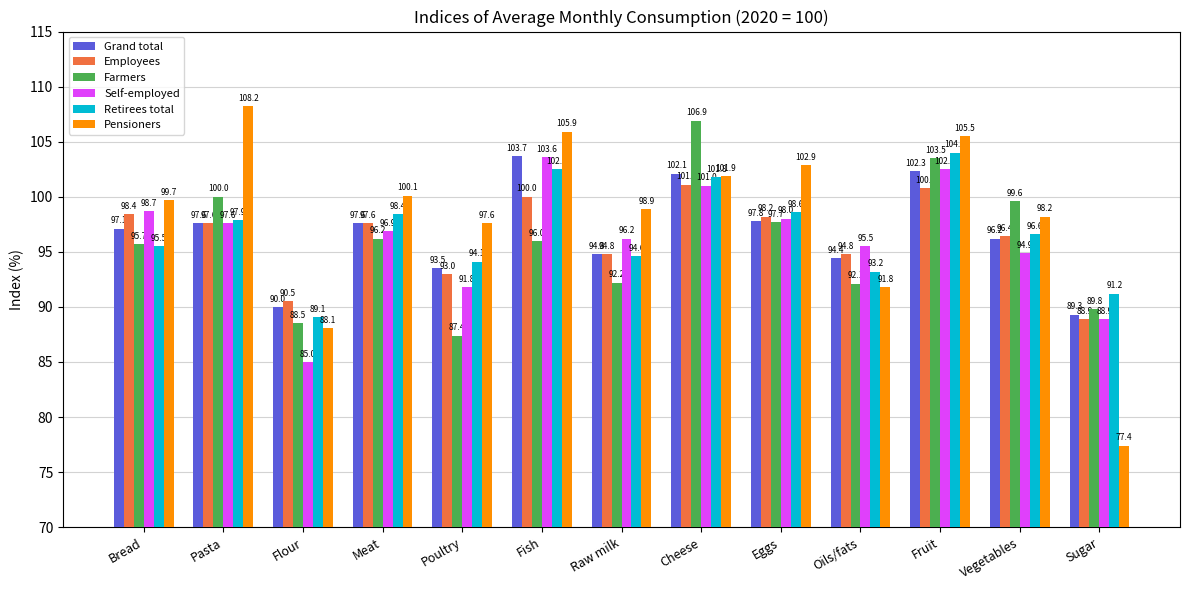

What is the spread (max minus min) of values at Fish?

9.9